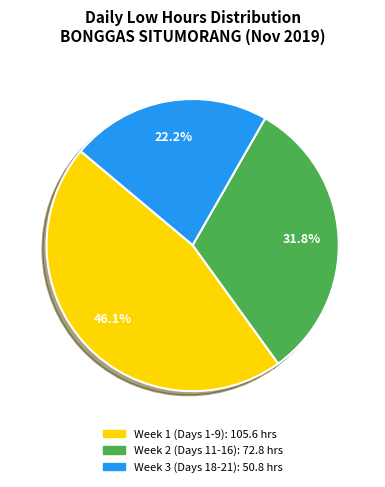

Does any single category account for the majority?

No